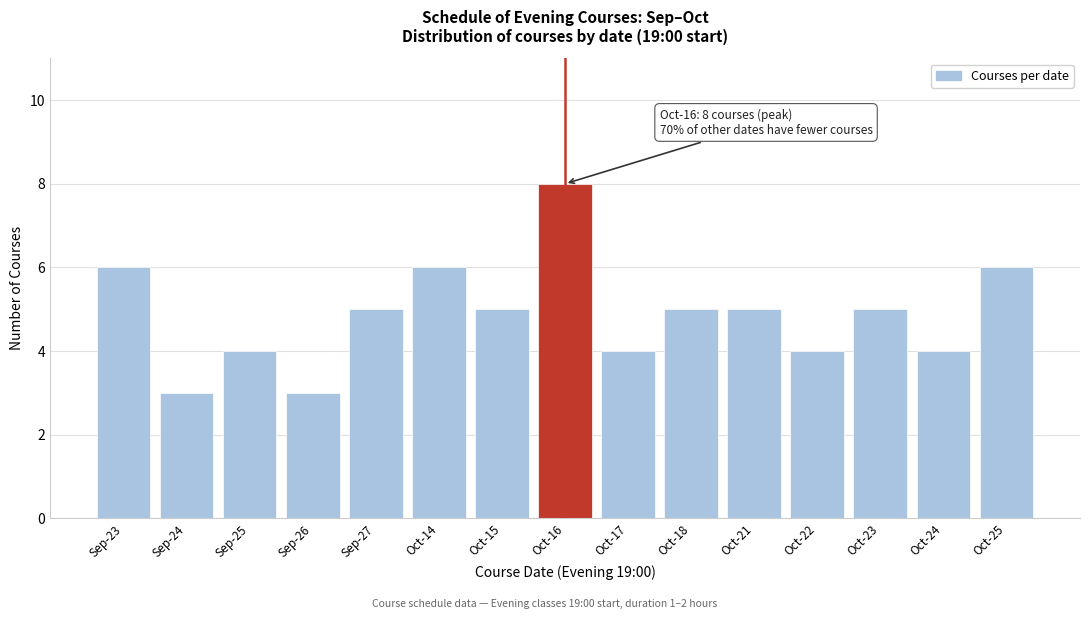

Reading right to left, list all the values displayed in this chart.

6	4	5	4	5	5	4	8	5	6	5	3	4	3	6